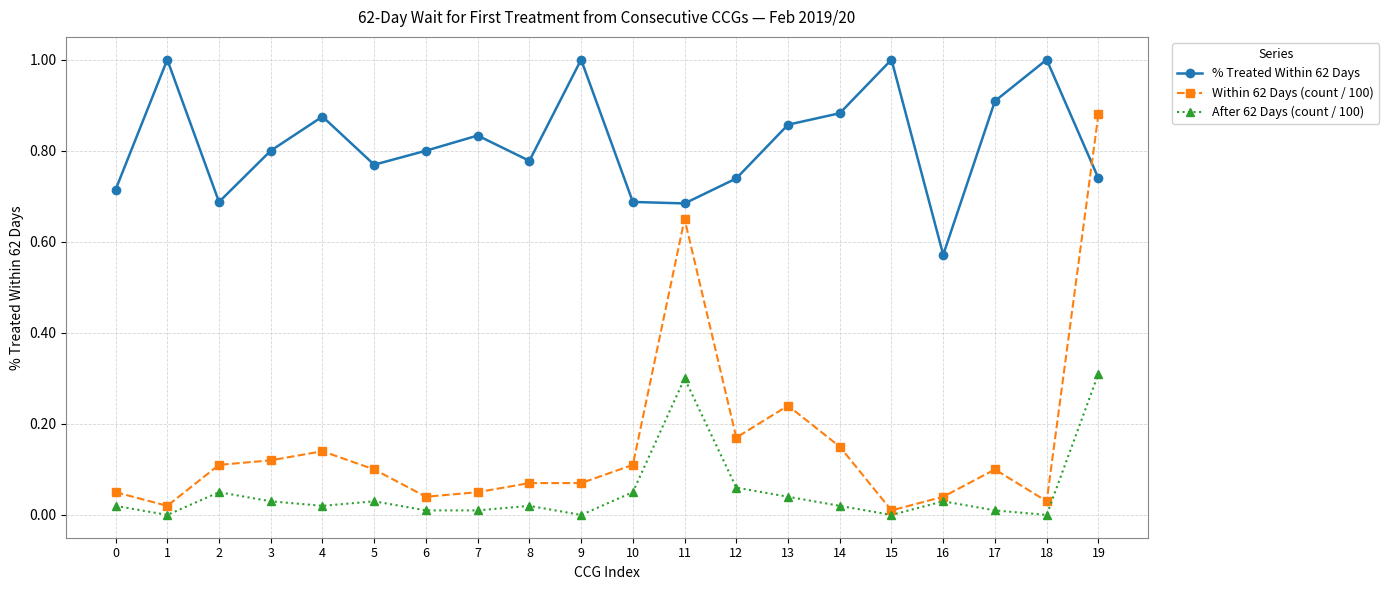

How many interior local peaks does the After 62 Days (count / 100) series have?

5